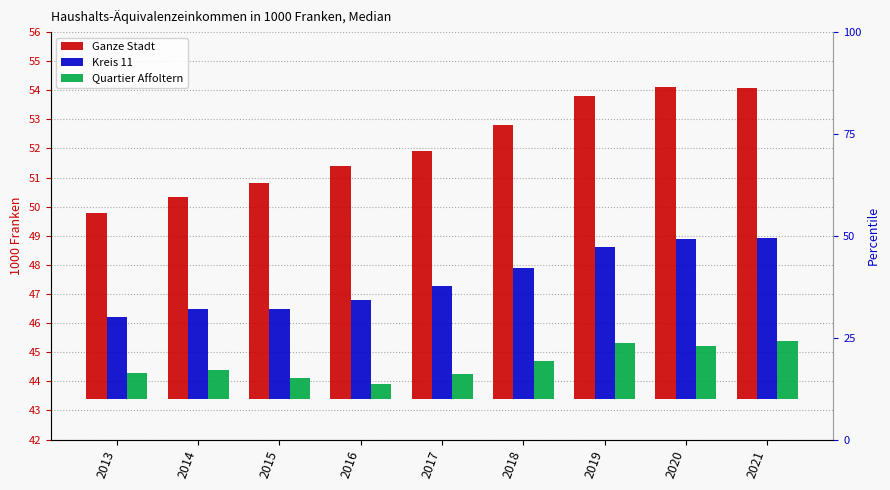

What is the difference between the Kreis 11 values at 2013 and 2014?

0.3